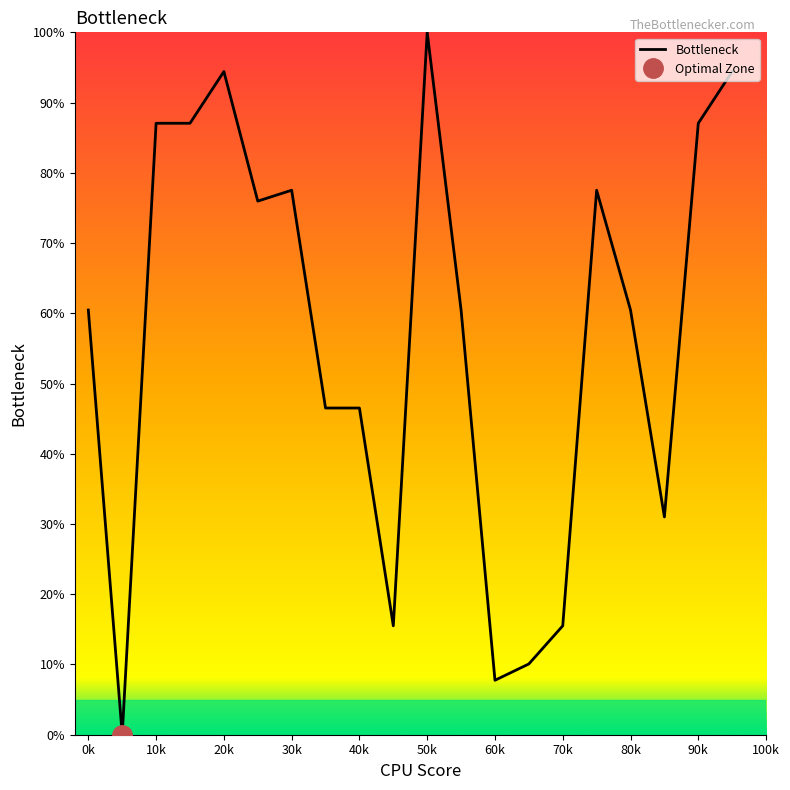

The value of Bottleneck at 10k is 87.1. True or false?

True